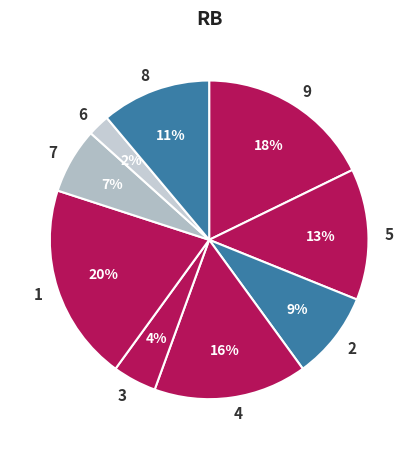

Is 2 the majority of the pie?

No